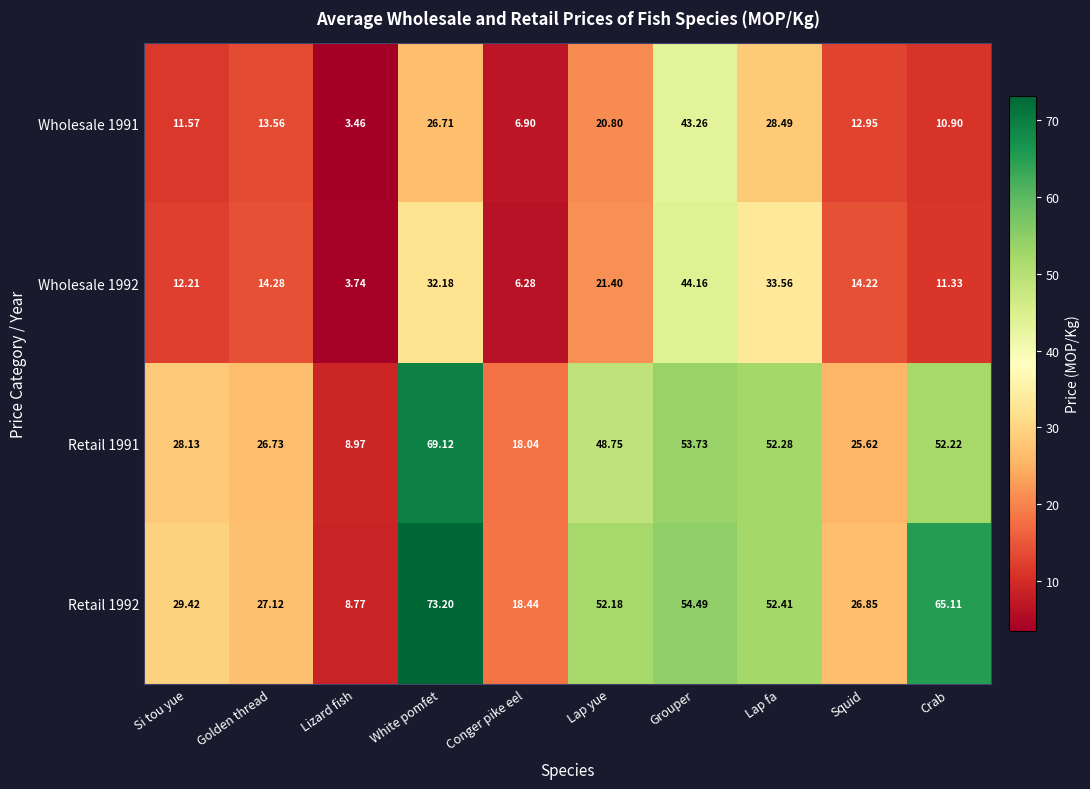

At Lap yue, list the series in order from largest to smallest.

Retail 1992, Retail 1991, Wholesale 1992, Wholesale 1991